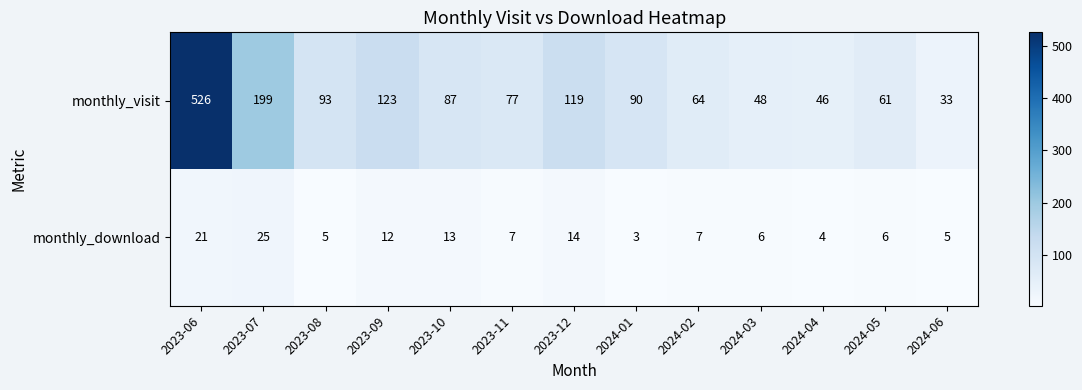

How many series are shown in this chart?

2